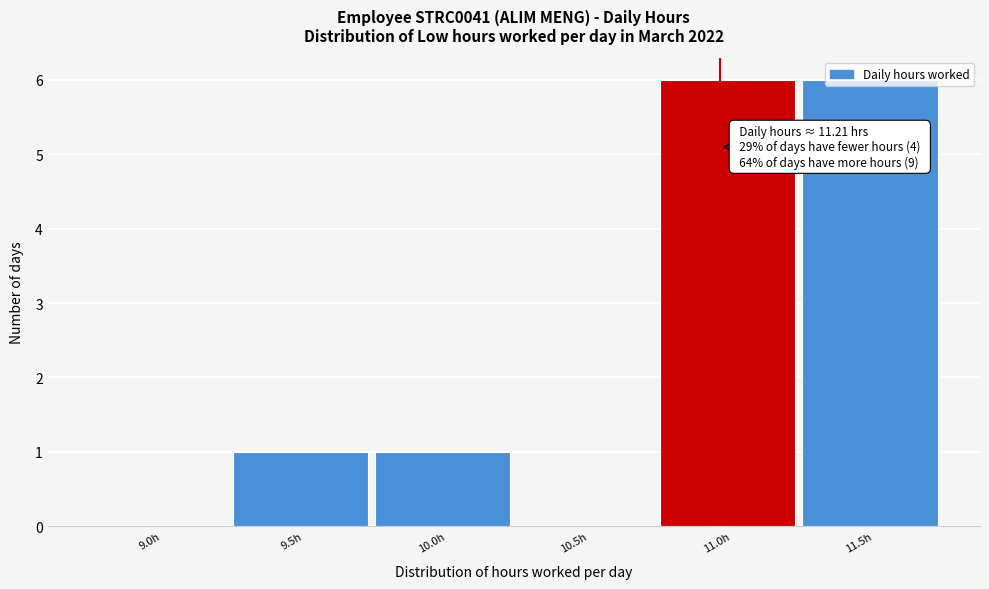

What is the sum of the values at 9.5h and 11.5h?

7